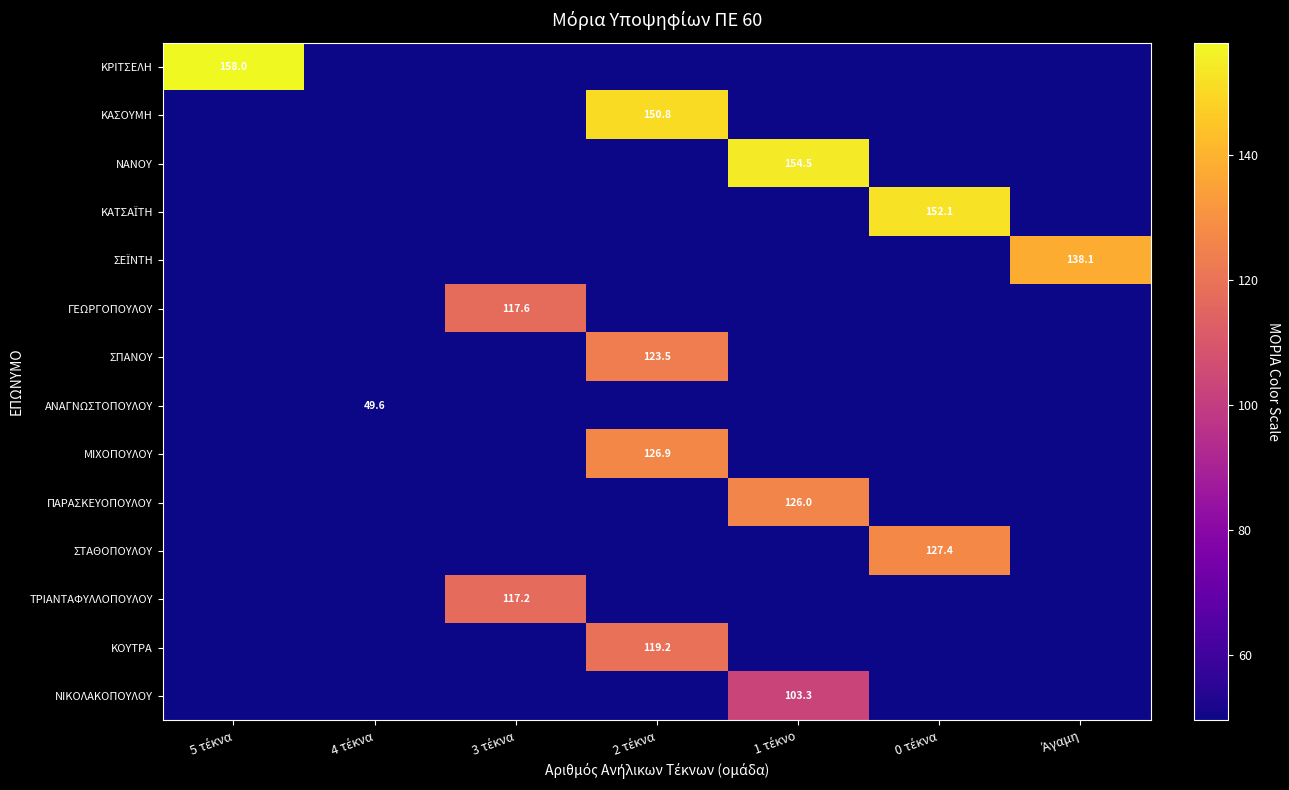

Where is ΝΑΝΟΥ nearest to the value 97?

5 τέκνα